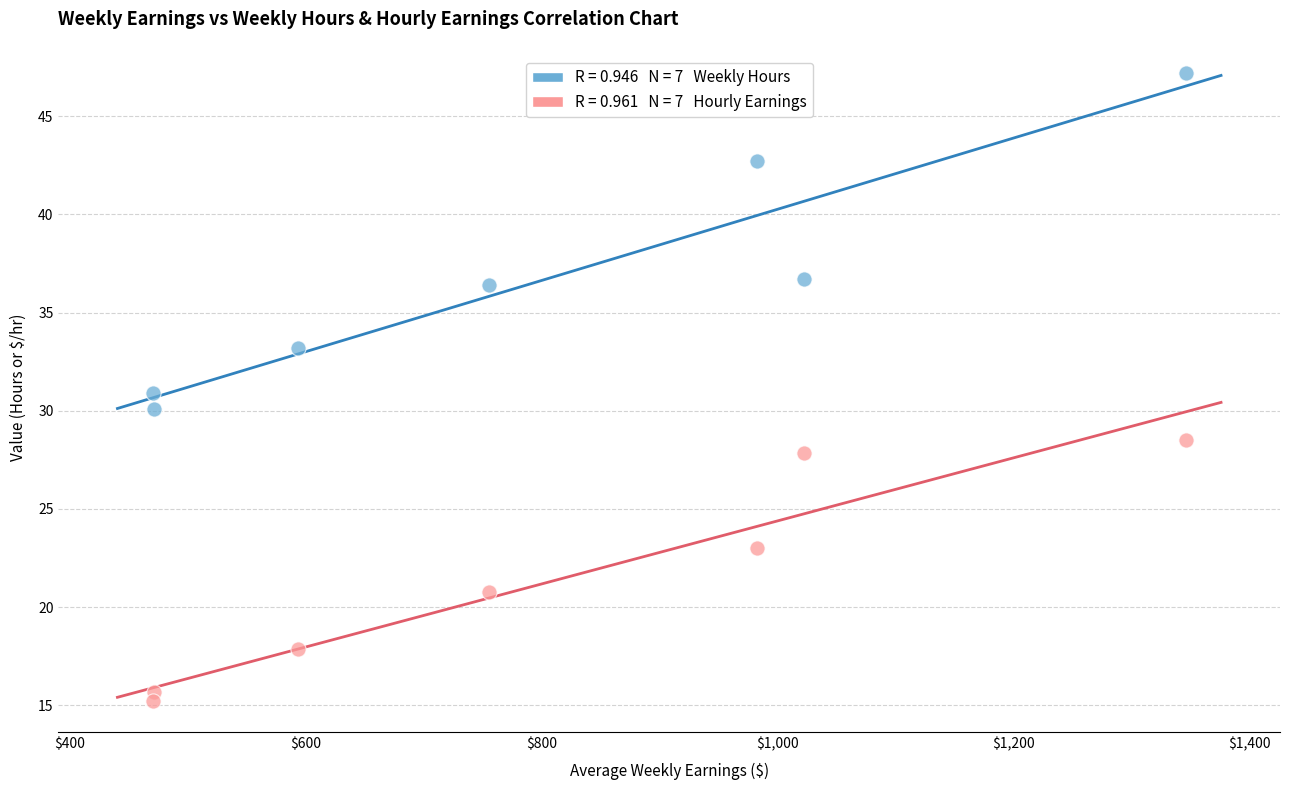

Across all data points, what is the range of X values (max minus min)?

875.8